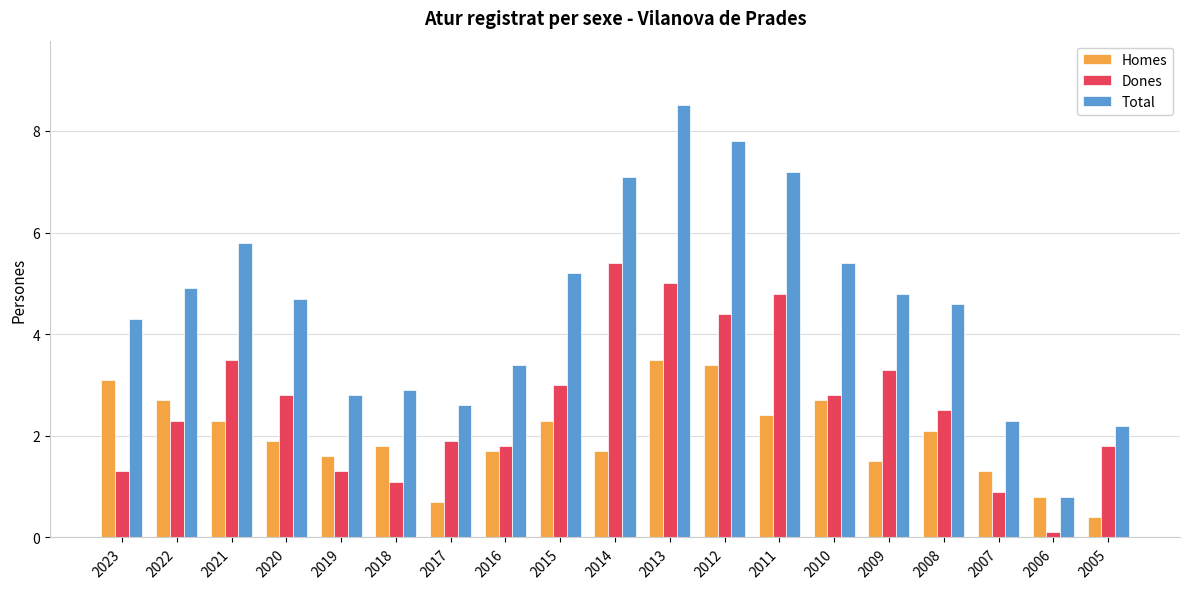

What is the lowest value of the Dones series?

0.1